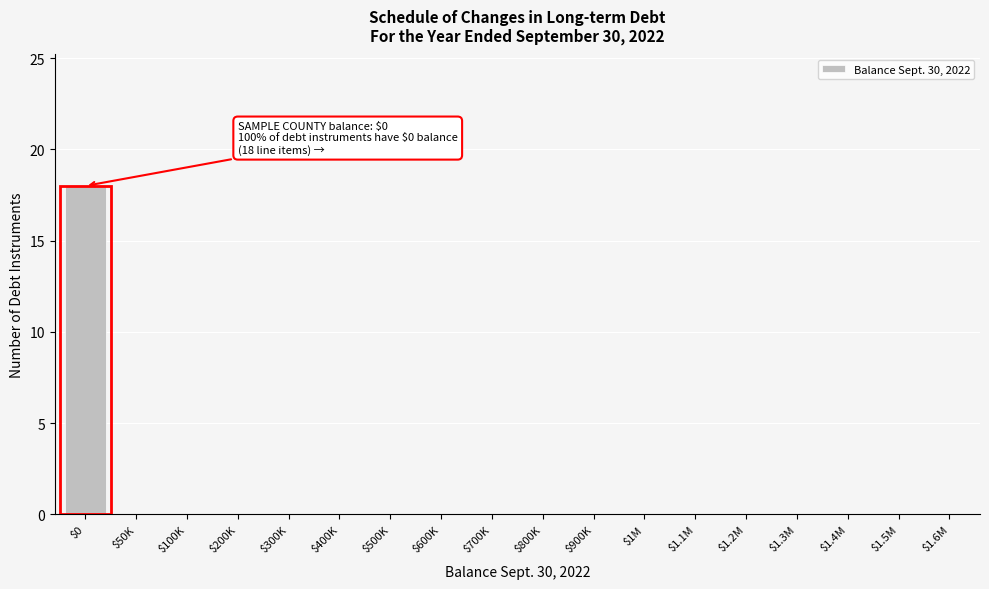

What is the sum of all values?

18